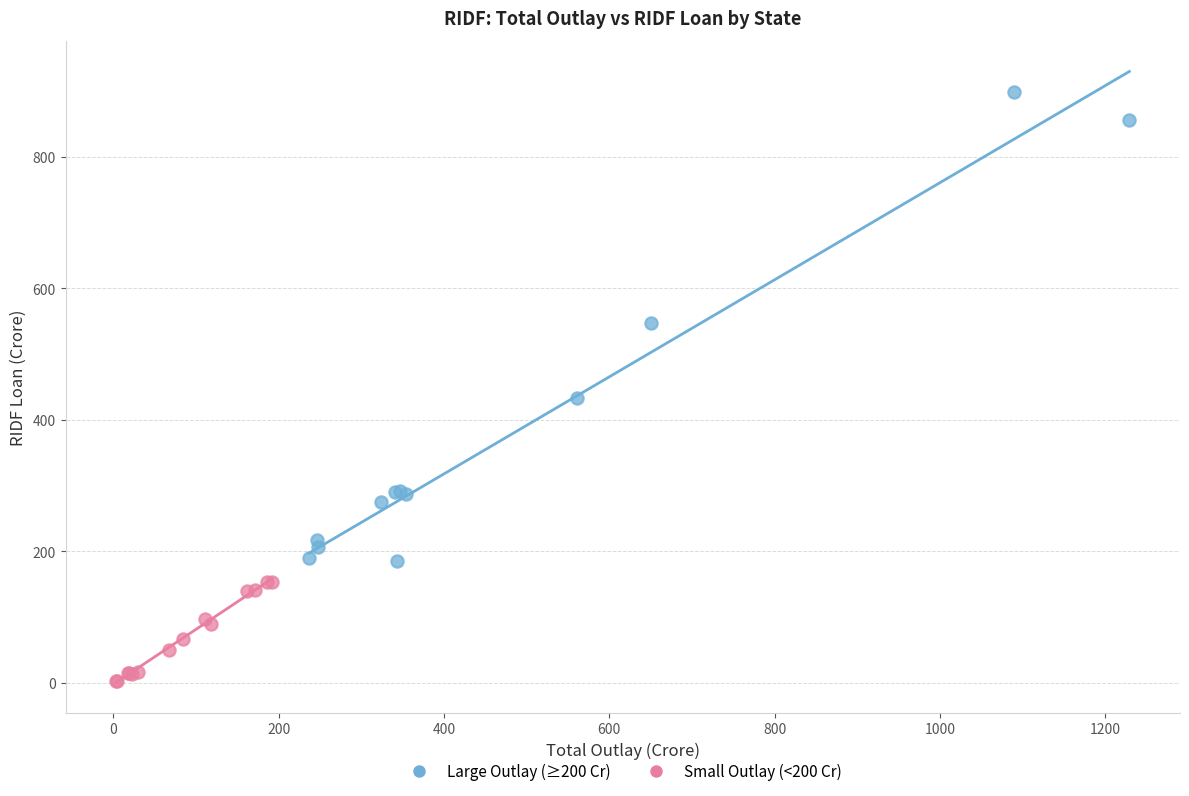

Which series has the widest spread of Y values?

Large Outlay (≥200 Cr)